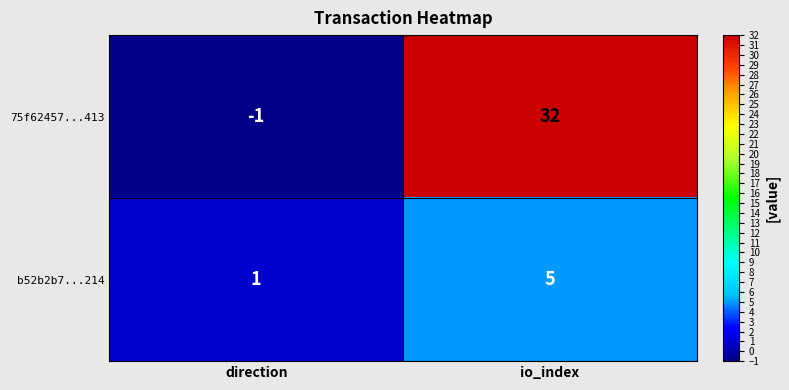

Rank the series by their average value, from lowest to highest.

b52b2b7...214, 75f62457...413